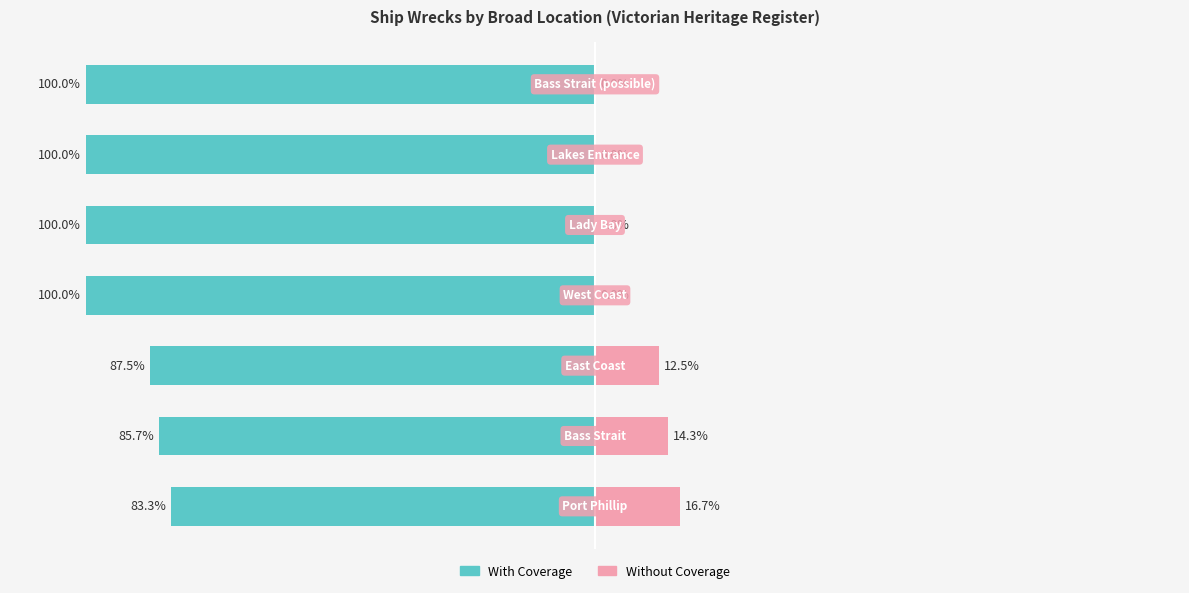

What is the value of the With Coverage bar at the 5th from the left?

-100.0